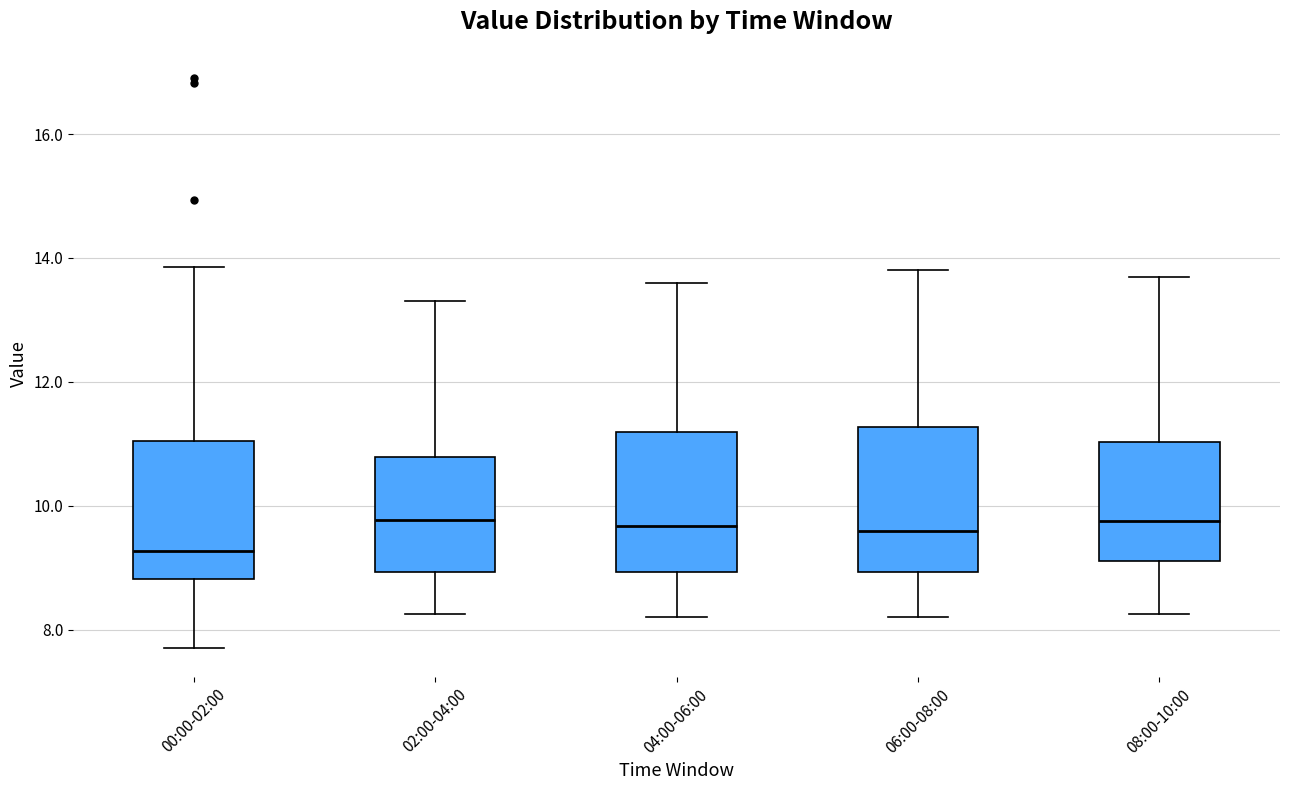

Where does the lower whisker of the box for 04:00-06:00 end on the y-axis? The values are not printed on the chart, so give them approximately, as read against the axis.

8.2